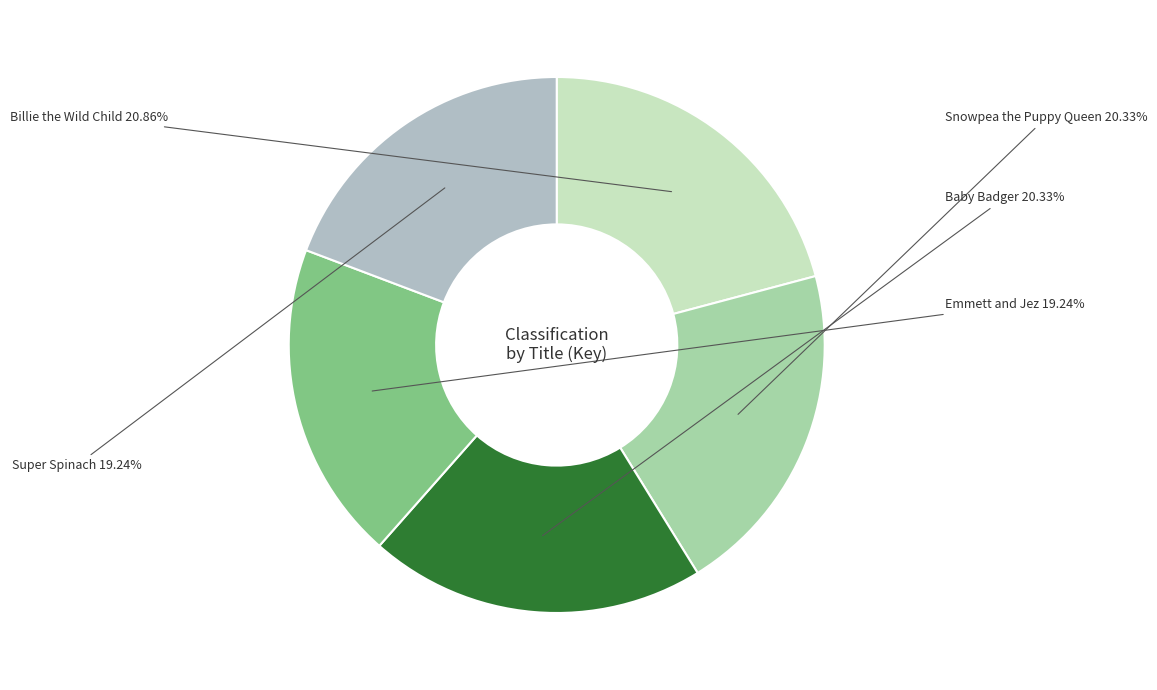

What is the largest slice in the pie chart?

Billie the Wild Child